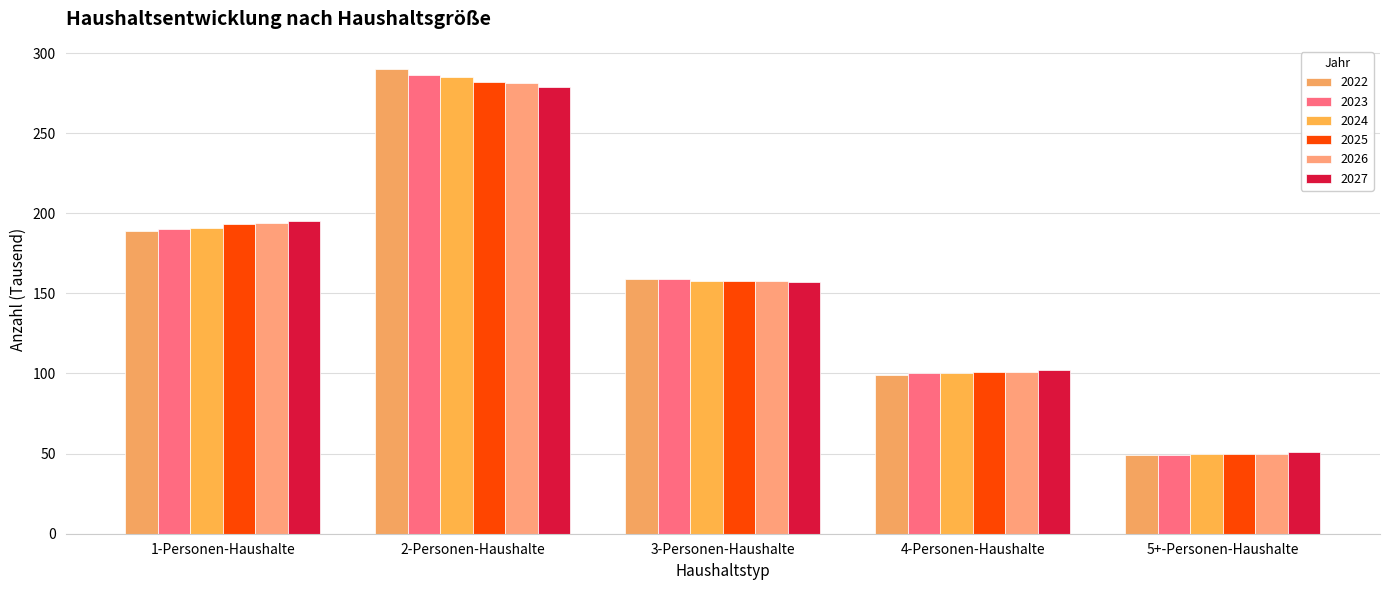

What is the total value across all series at 2-Personen-Haushalte?

1703